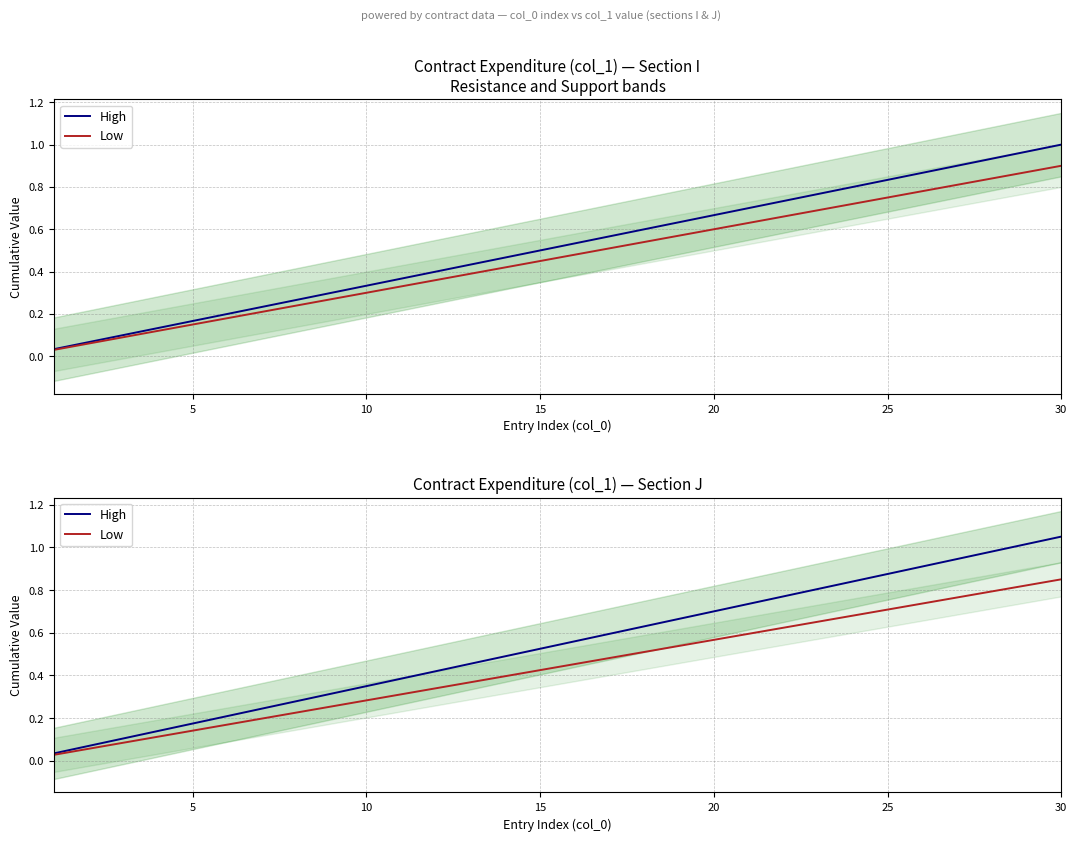

What are all the series names shown in the legend?

High, Low